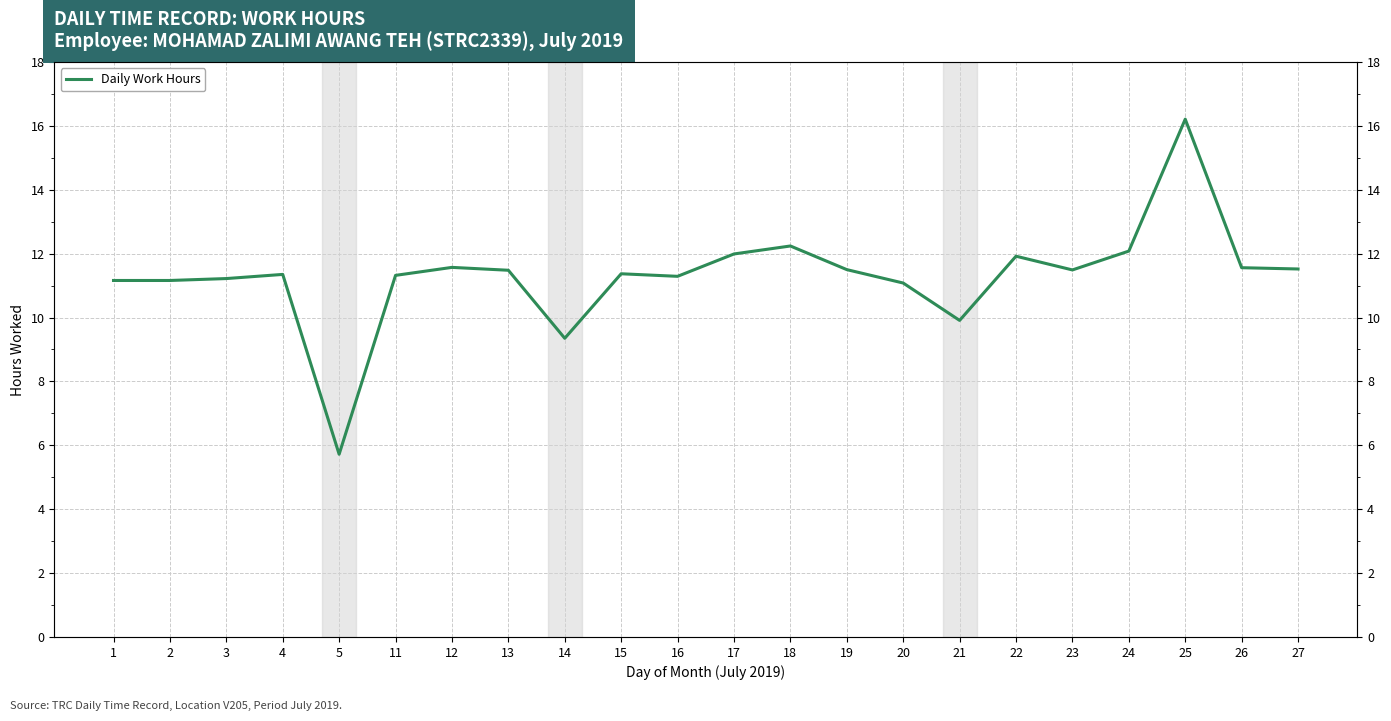

What is the ratio of the value at 14 to the value at 27?

0.8